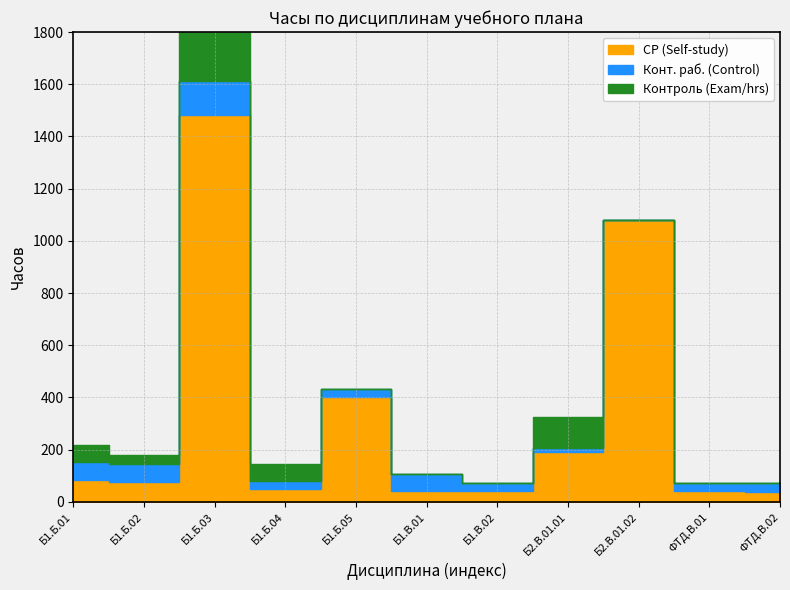

What is the greatest value displayed?

1481